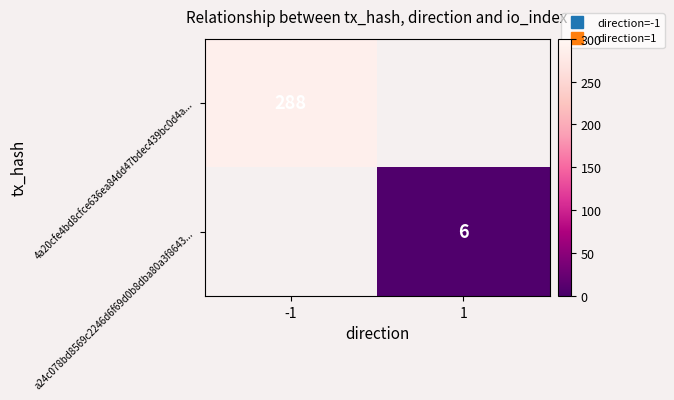

The value of 4a20cfe4bd8cfce636ea84dd47bdec439bc0d4a... at -1 is 131.1. True or false?

False